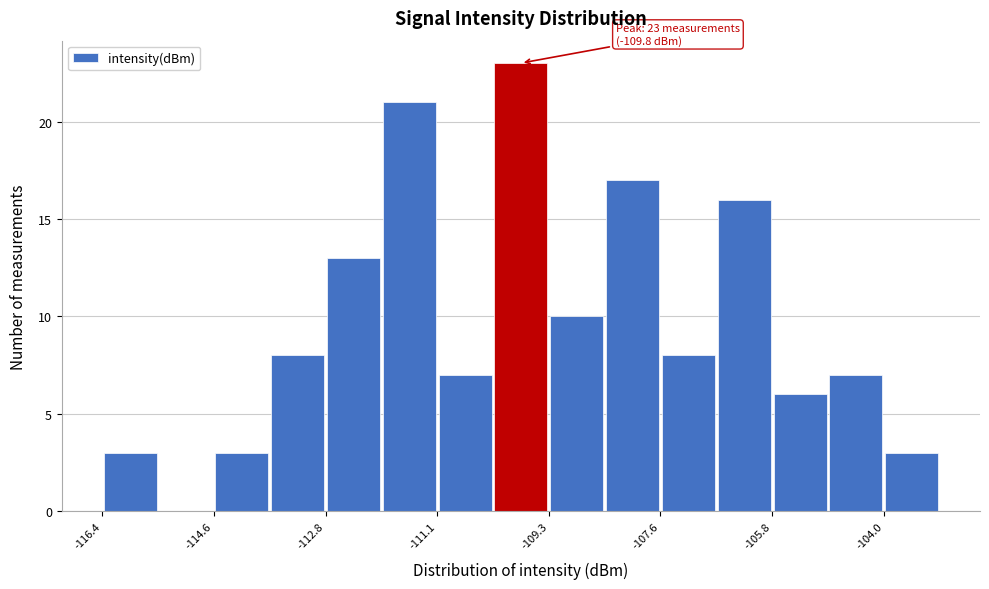

Which range on the x-axis has the tallest bar?

-110.2 to -109.4